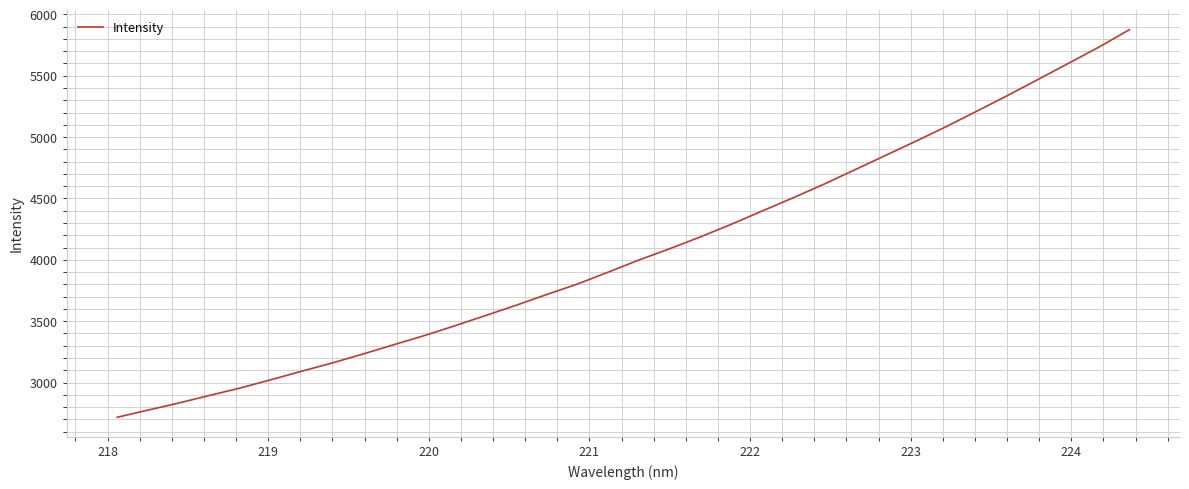

How many lines are shown in the chart?

1